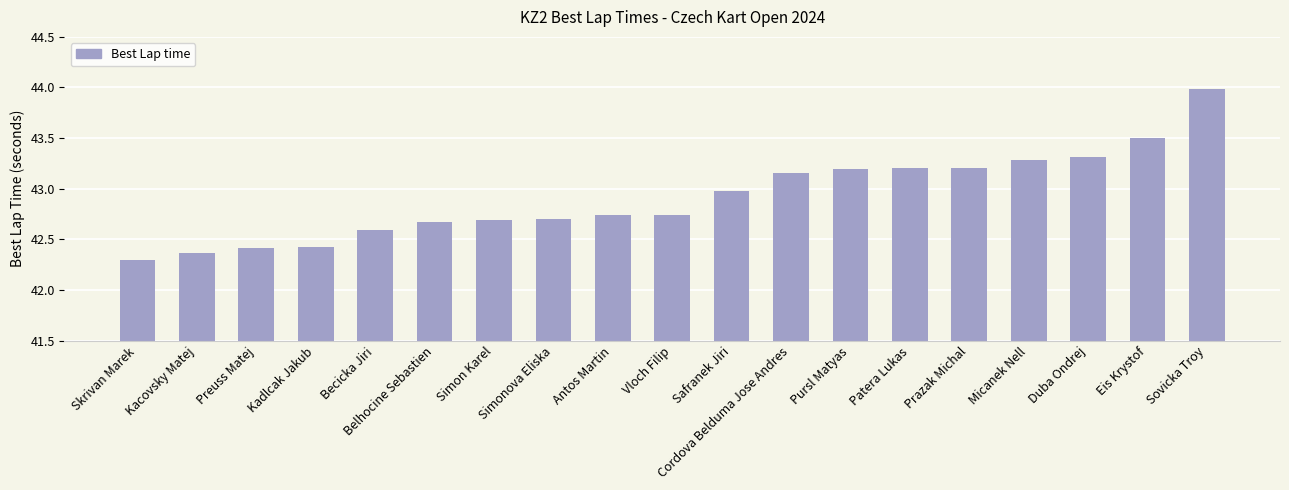

The value at Skrivan Marek is 42.3. True or false?

True